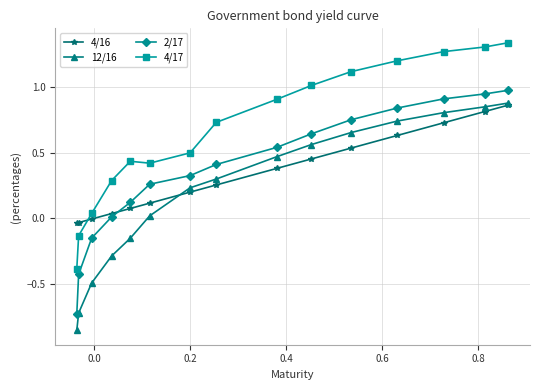

Which series has the largest total across all categories?

4/17